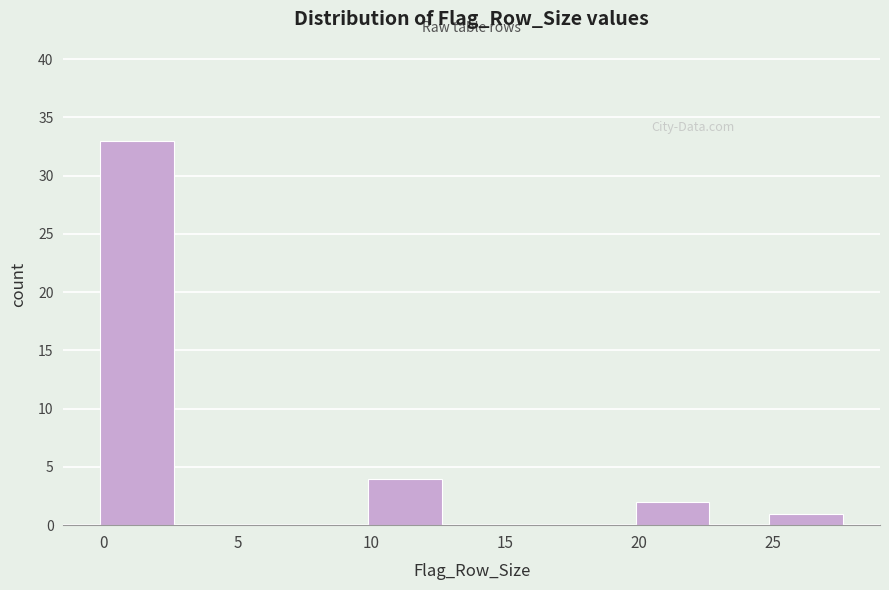

Reading right to left, what are all the values shown in this chart?

25=1	20=2	15=0	10=4	5=0	0=33